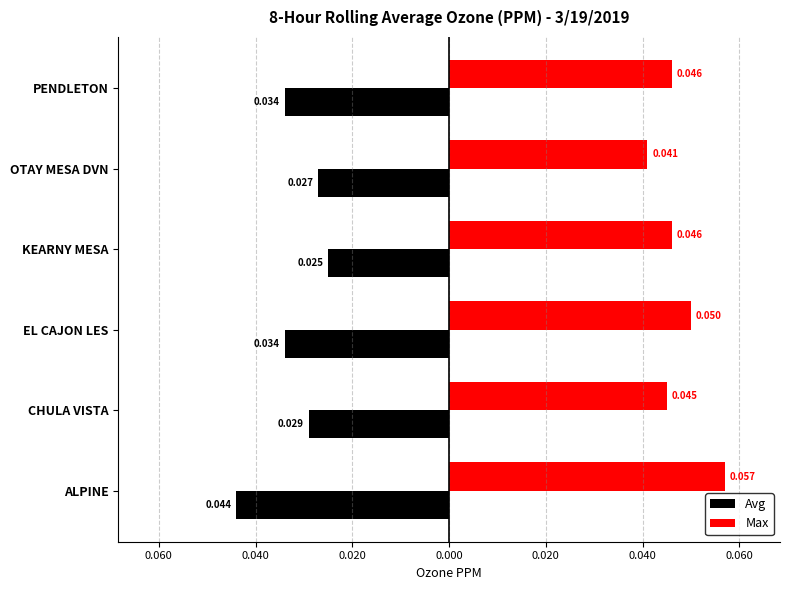

What are all the series names shown in the legend?

Avg, Max